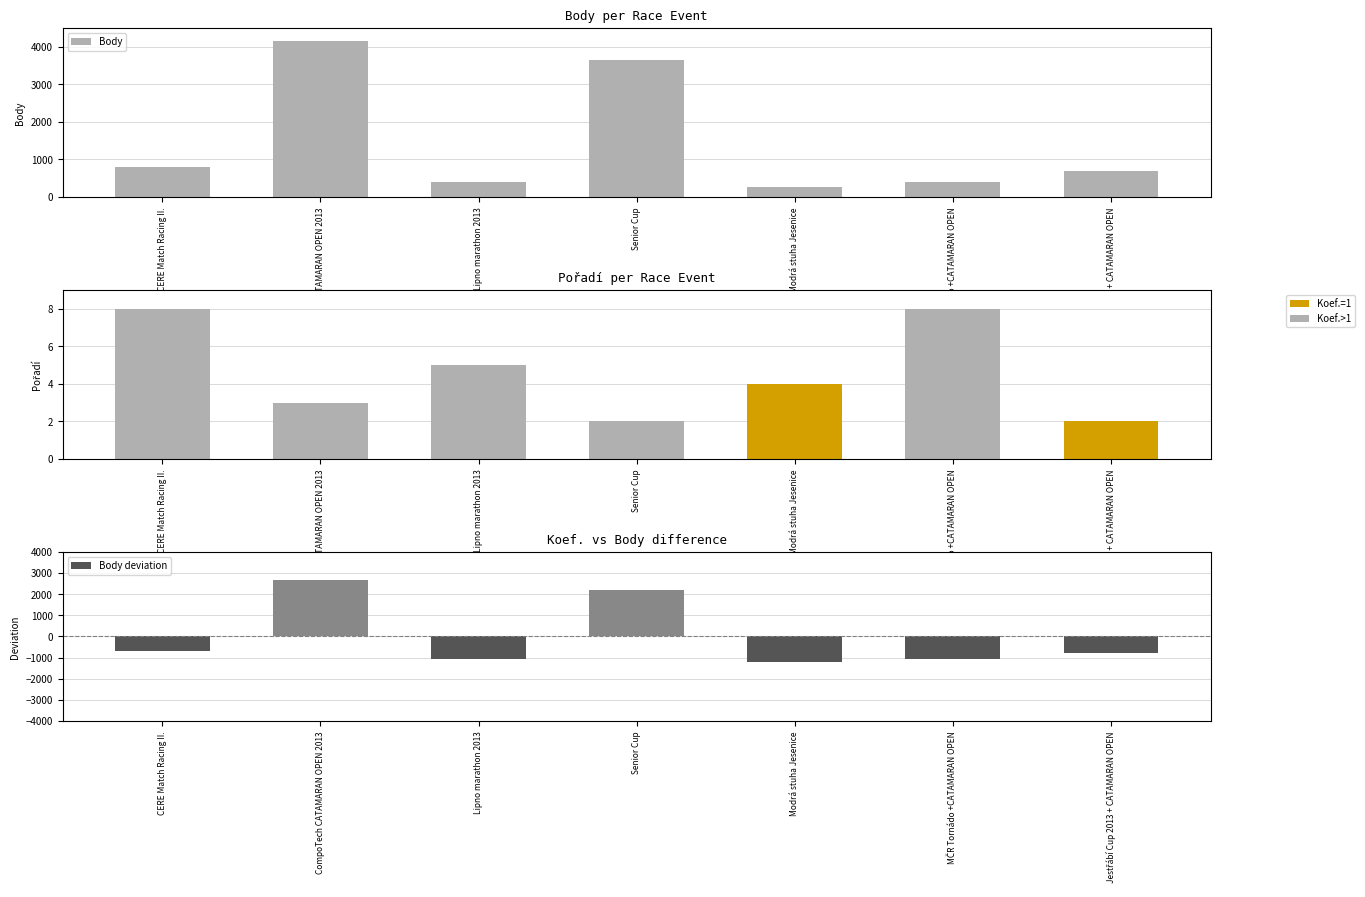

Reading right to left, list all the values displayed in this chart.

Body: Jestřábí Cup 2013 + CATAMARAN OPEN=703.0	MČR Tornádo +CATAMARAN OPEN=404.0	Modrá stuha Jesenice=277.0	Senior Cup=3656.0	Lipno marathon 2013=404.0	CompoTech CATAMARAN OPEN 2013=4140.0	CERE Match Racing II.=792.0
Pořadí: Jestřábí Cup 2013 + CATAMARAN OPEN=2.0	MČR Tornádo +CATAMARAN OPEN=8.0	Modrá stuha Jesenice=4.0	Senior Cup=2.0	Lipno marathon 2013=5.0	CompoTech CATAMARAN OPEN 2013=3.0	CERE Match Racing II.=8.0
Body deviation: Jestřábí Cup 2013 + CATAMARAN OPEN=-779.3	MČR Tornádo +CATAMARAN OPEN=-1078.3	Modrá stuha Jesenice=-1205.3	Senior Cup=2173.7	Lipno marathon 2013=-1078.3	CompoTech CATAMARAN OPEN 2013=2657.7	CERE Match Racing II.=-690.3